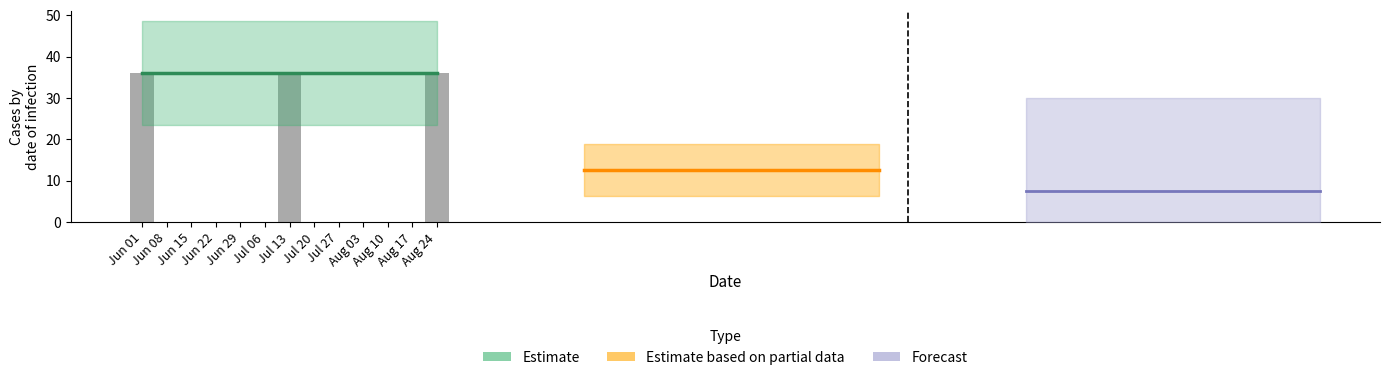

What is the approximate value of Forecast at Jun 08?

7.5